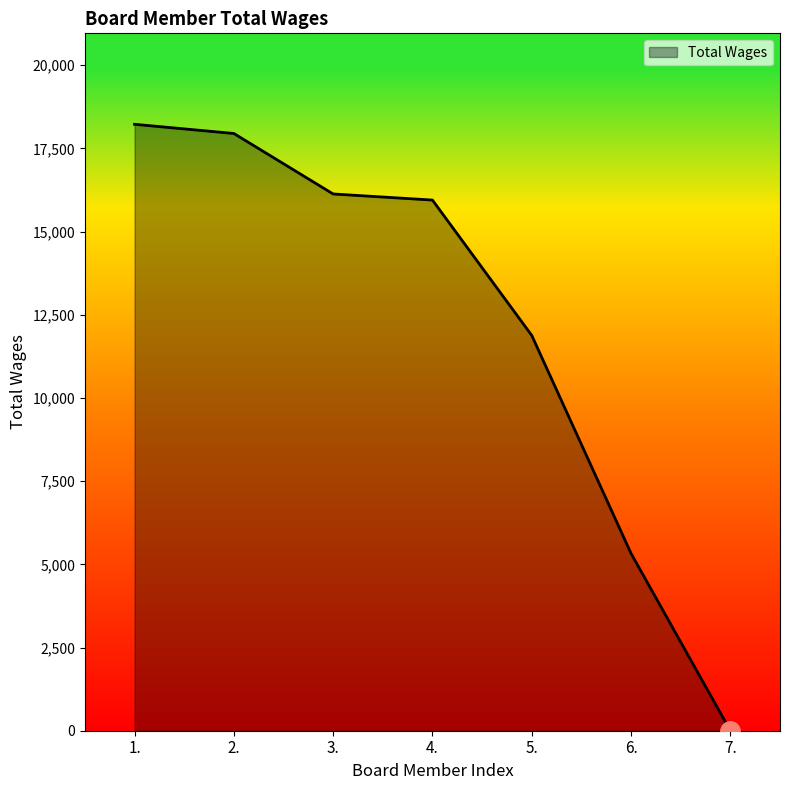

Does the chart display data point markers on the line(s)?

No